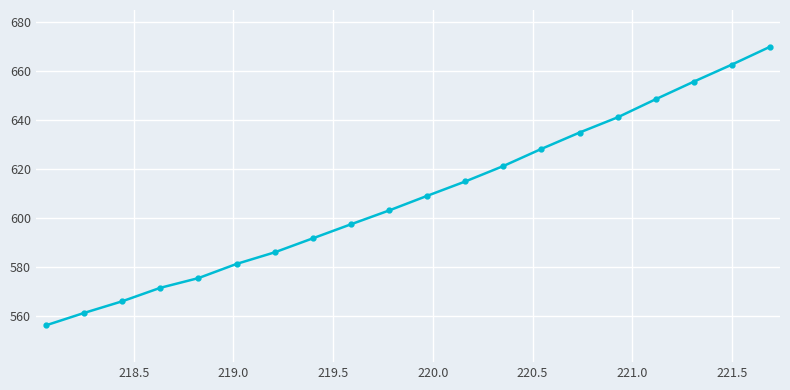

What is the average value?

608.8